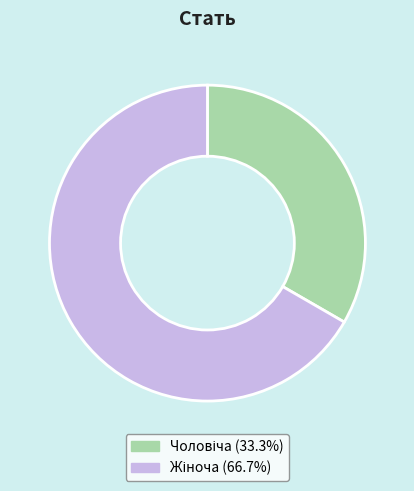

Is there any slice that represents more than half of the pie?

Yes